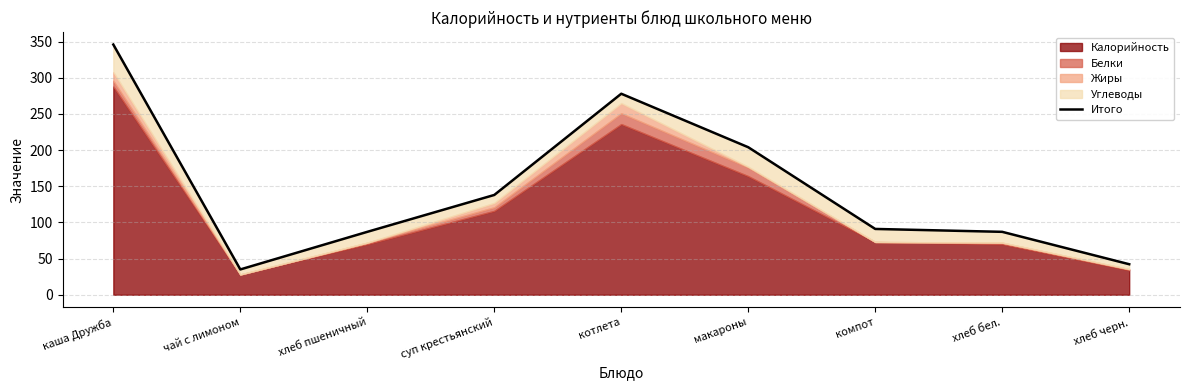

What is the value of the 1st point from the left?

346.0